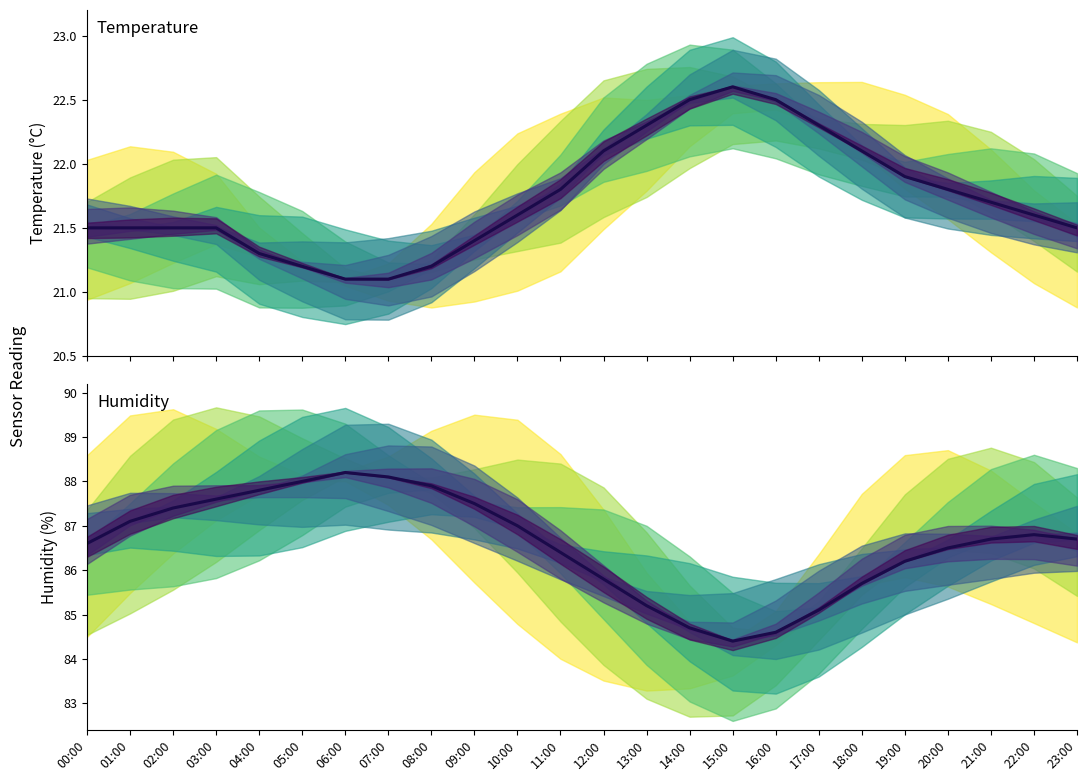

List the labels in order of humidity mean value, largest first.

06:00, 07:00, 05:00, 08:00, 04:00, 03:00, 09:00, 02:00, 01:00, 10:00, 22:00, 21:00, 23:00, 00:00, 20:00, 11:00, 19:00, 12:00, 18:00, 13:00, 17:00, 14:00, 16:00, 15:00